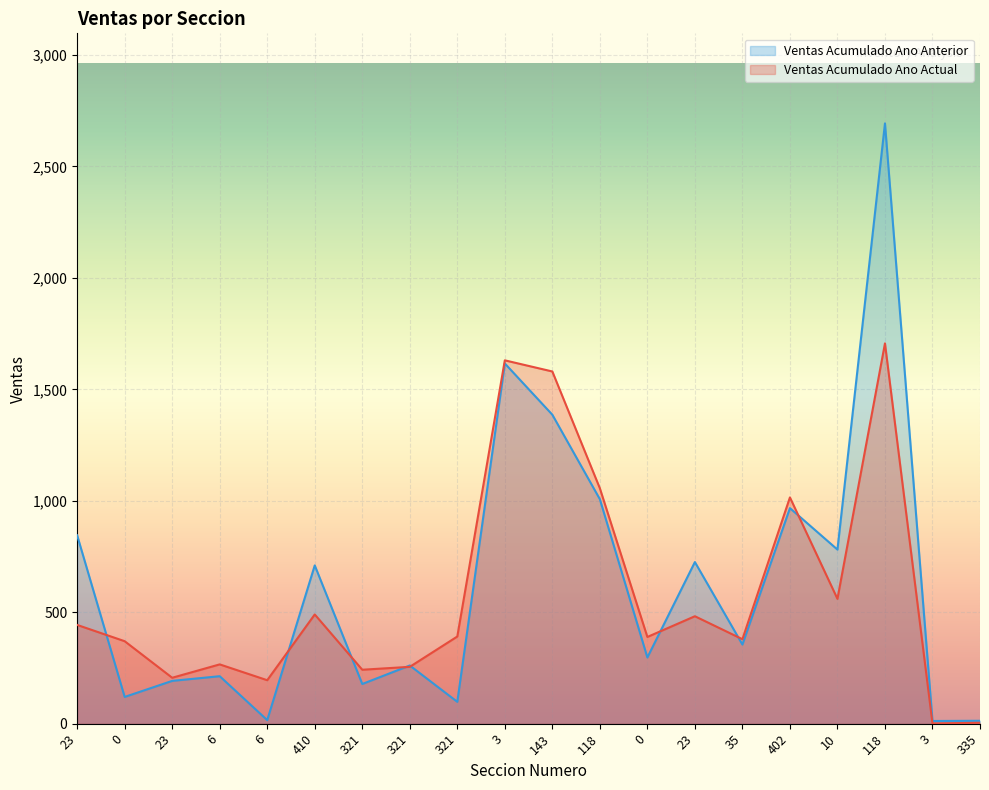

List the series in order of their peak value, lowest first.

Ventas Acumulado Ano Actual, Ventas Acumulado Ano Anterior